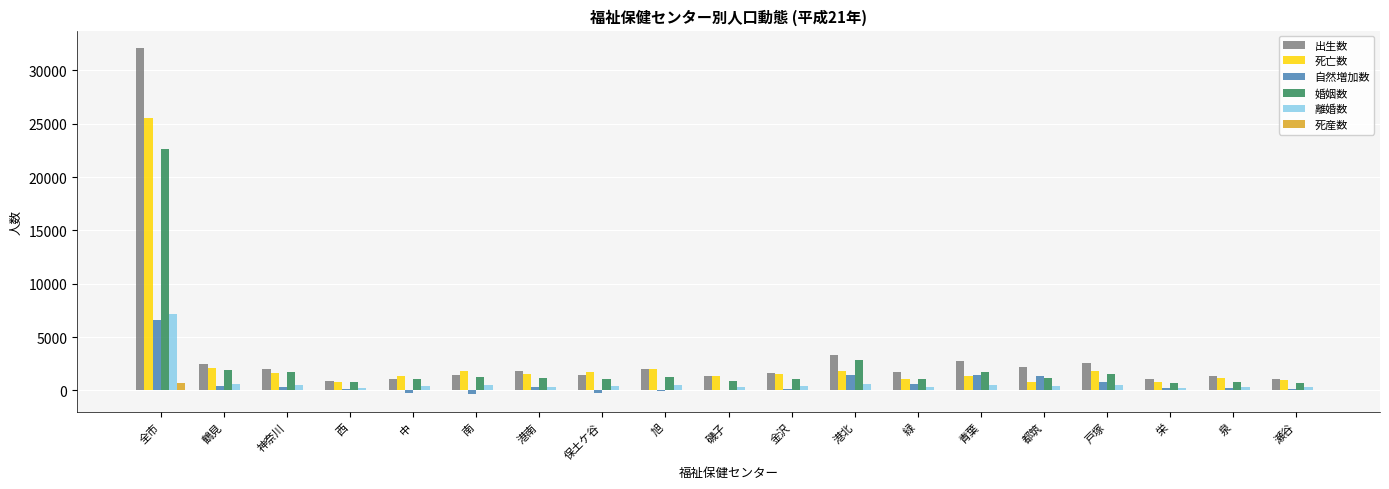

What is the average value of the 婚姻数 series?

2377